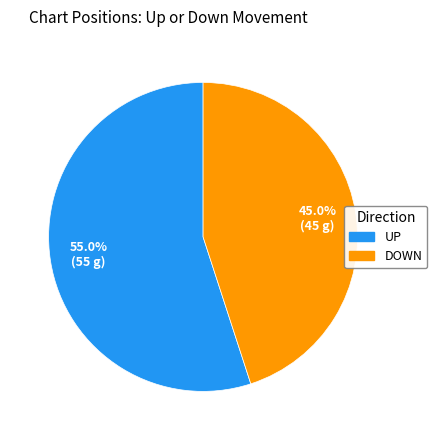

How many segments does this pie chart have?

2